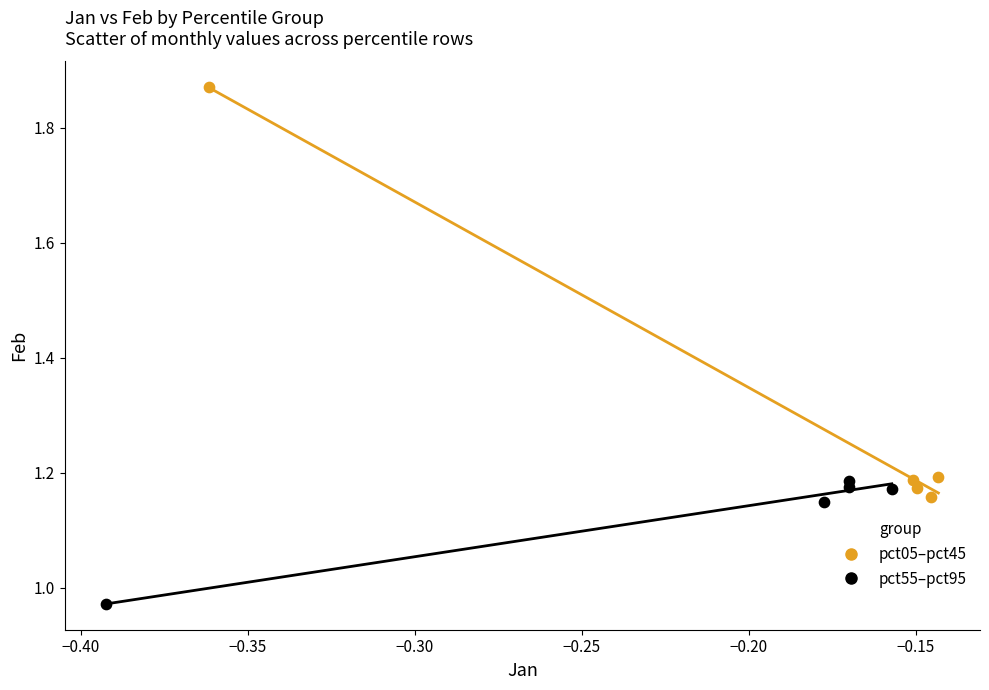

What are all the series names shown in the legend?

pct05–pct45, pct55–pct95